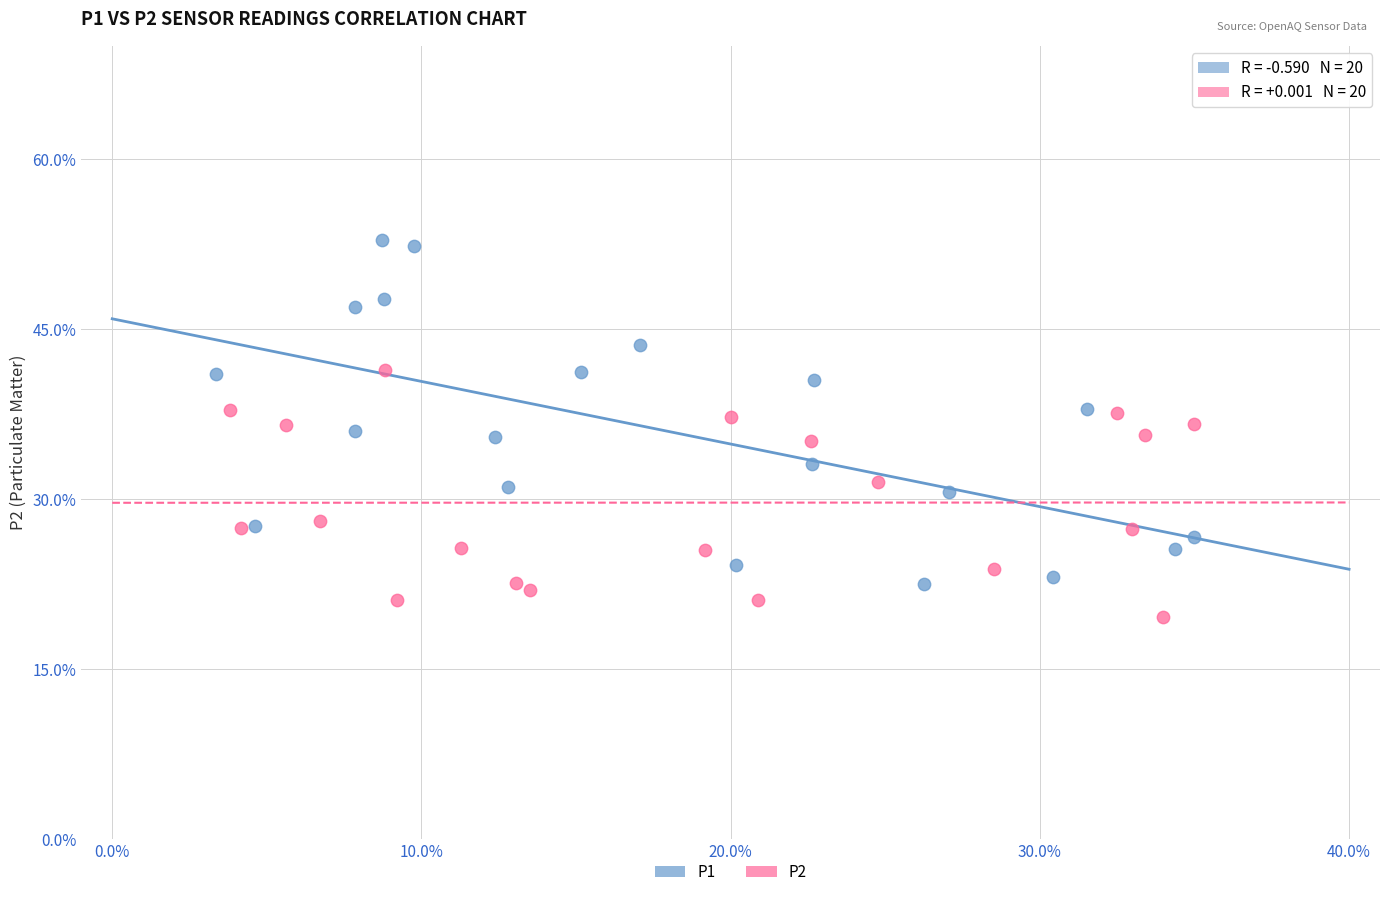

Which series reaches the minimum Y coordinate?

P2